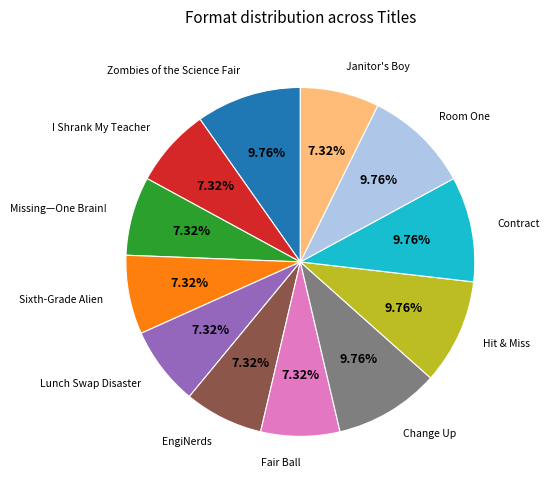

Is there any slice that represents more than half of the pie?

No